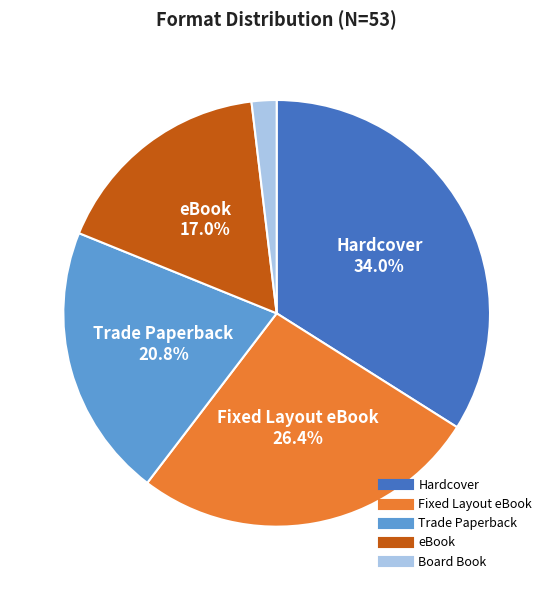

Which slice is the largest?

Hardcover